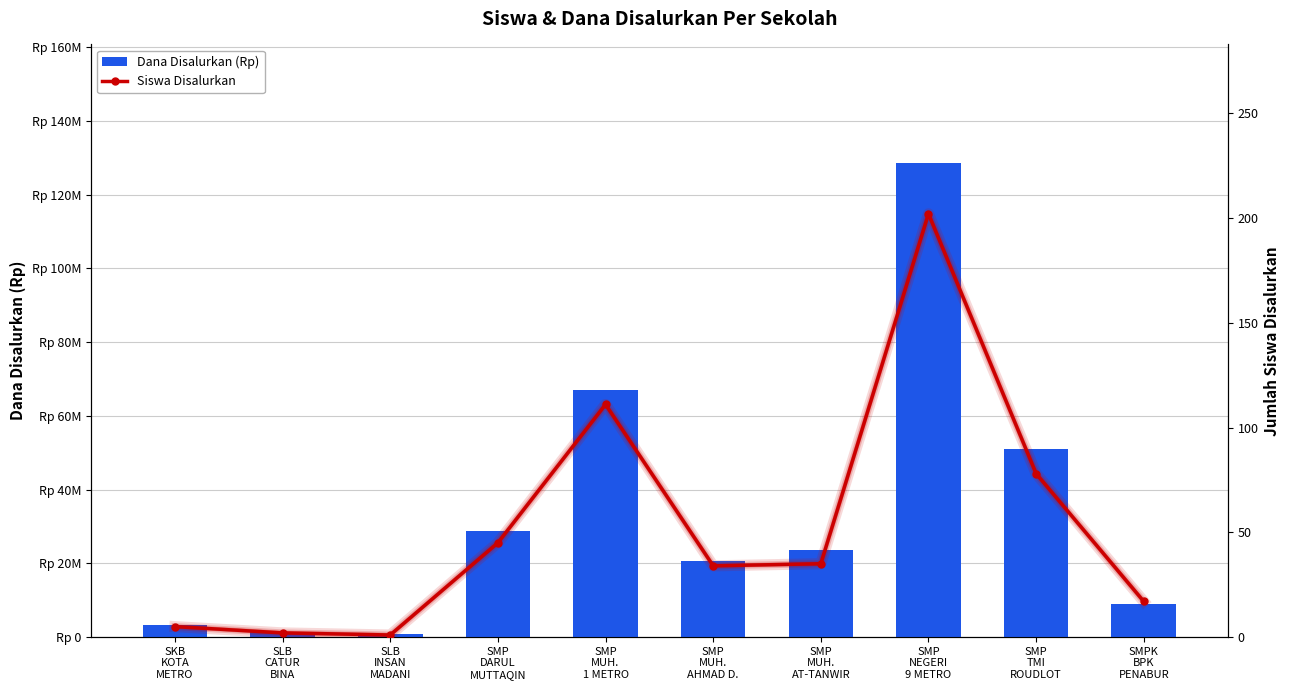

How many values in the Siswa Disalurkan series are below 35?

5